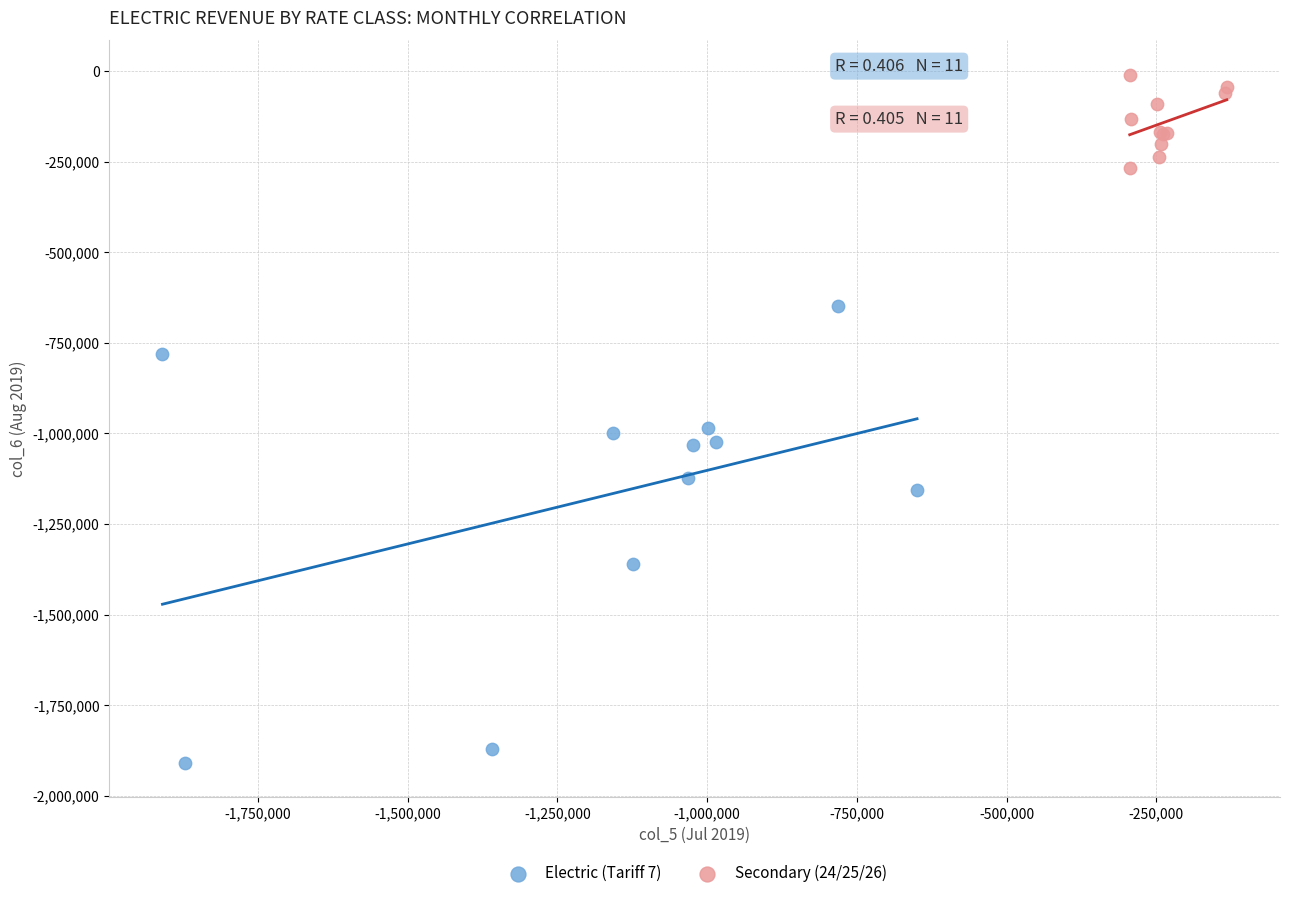

Which series contains the lowest Y value?

Electric (Tariff 7)